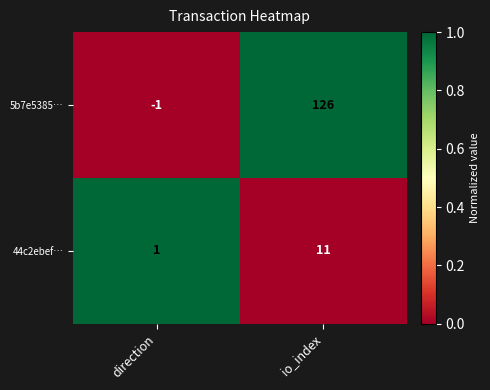

Is the value of 44c2ebef… at io_index greater than the value of 5b7e5385… at direction?

Yes